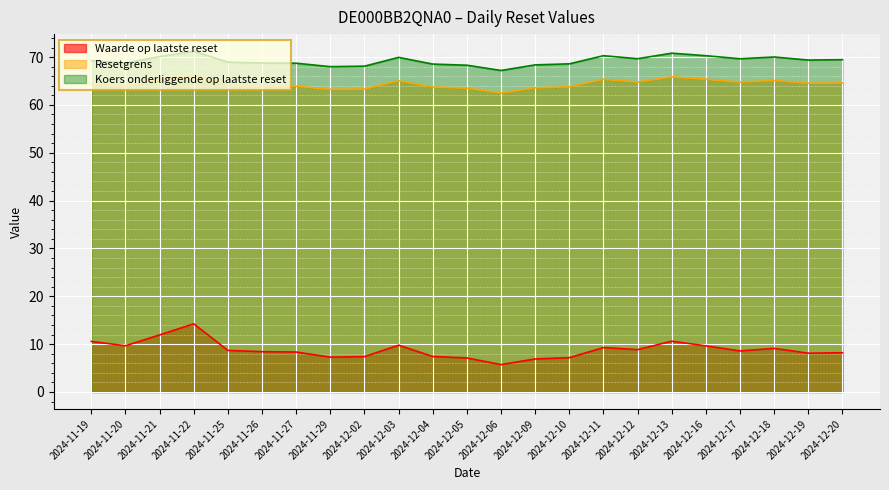

Count the number of data series in this chart.

3